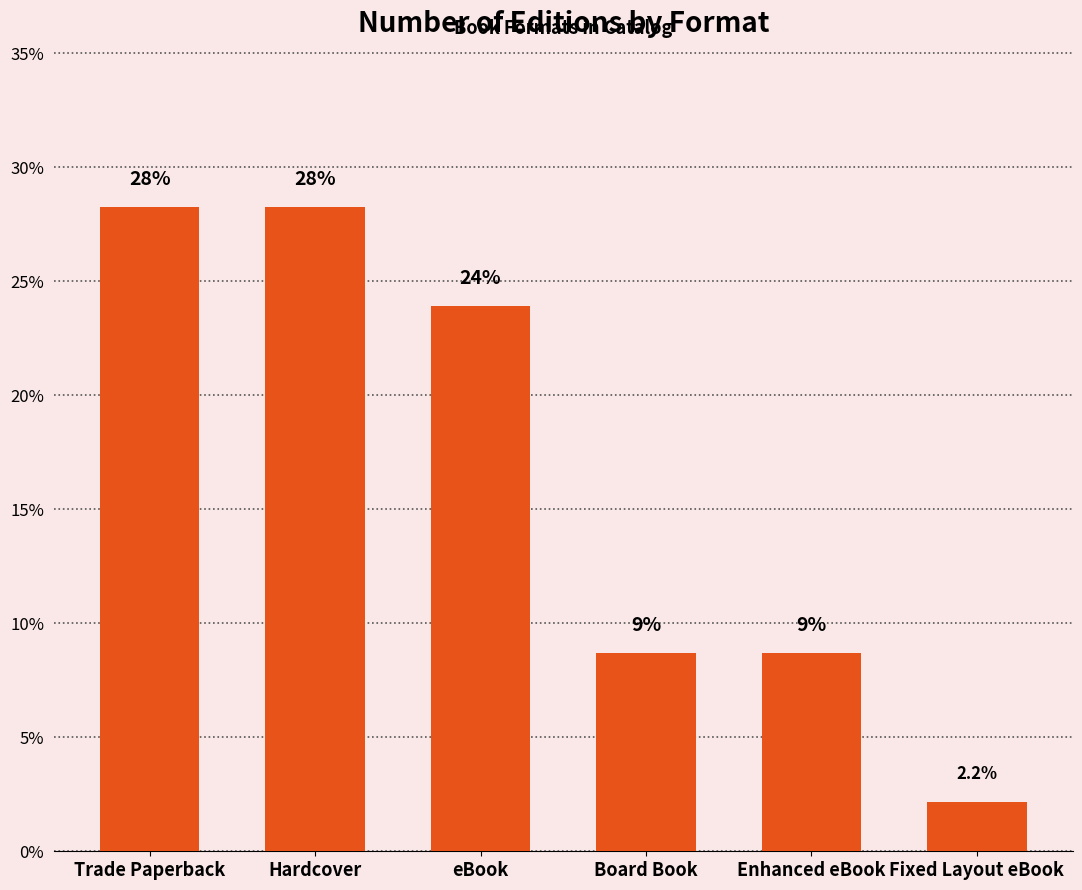

Are the bars horizontal?

No